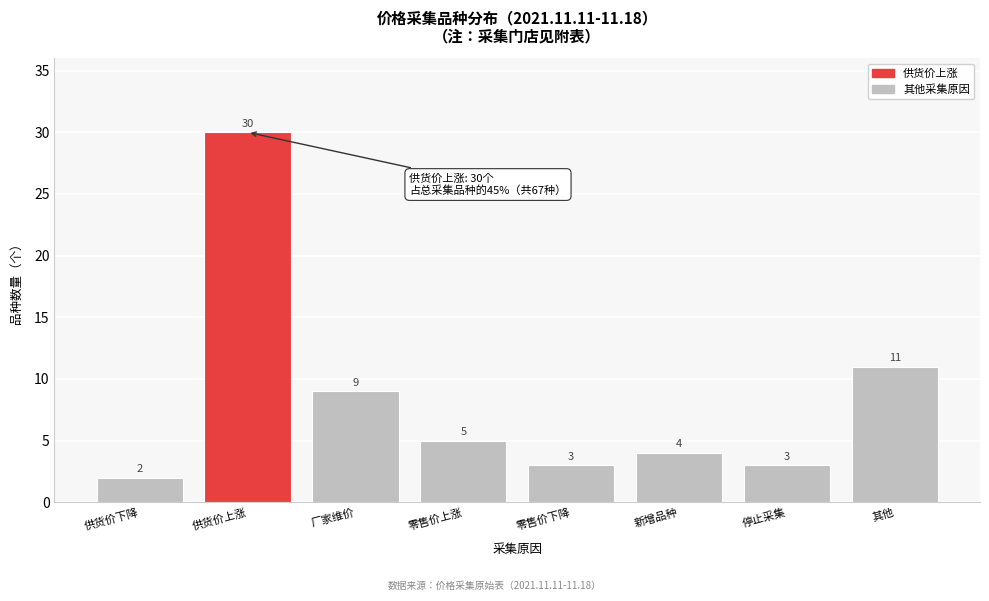

Reading left to right, list all the values displayed in this chart.

供货价下降=2	供货价上涨=30	厂家维价=9	零售价上涨=5	零售价下降=3	新增品种=4	停止采集=3	其他=11